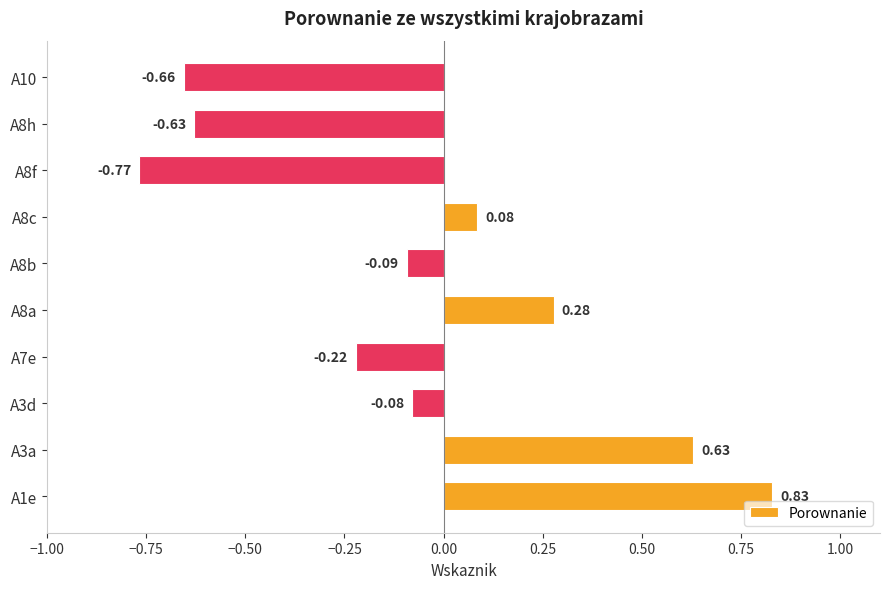

At which category does the chart reach its minimum across all series?

A8f